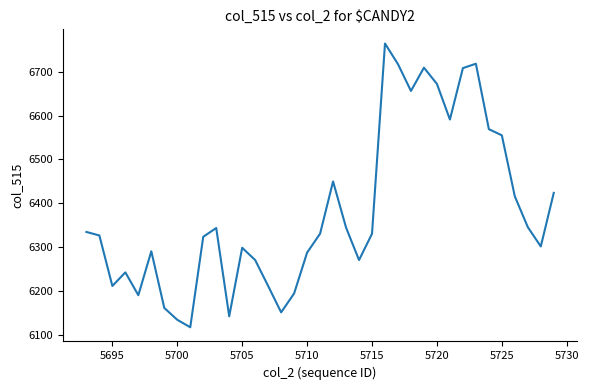

What is the difference between the maximum and minimum values?

646